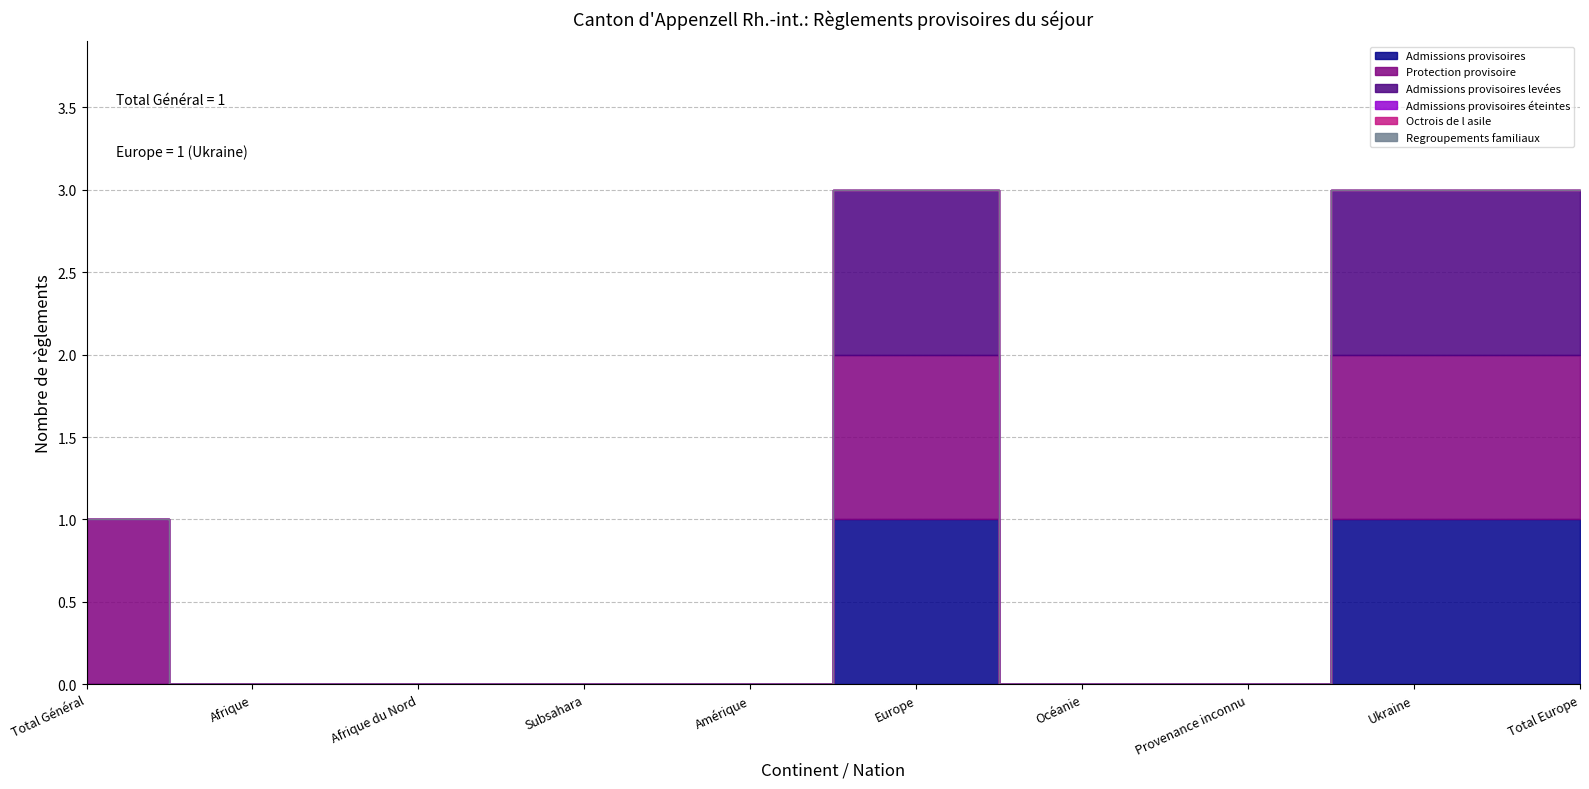

The Protection provisoire series shows 0 at Amérique. True or false?

True